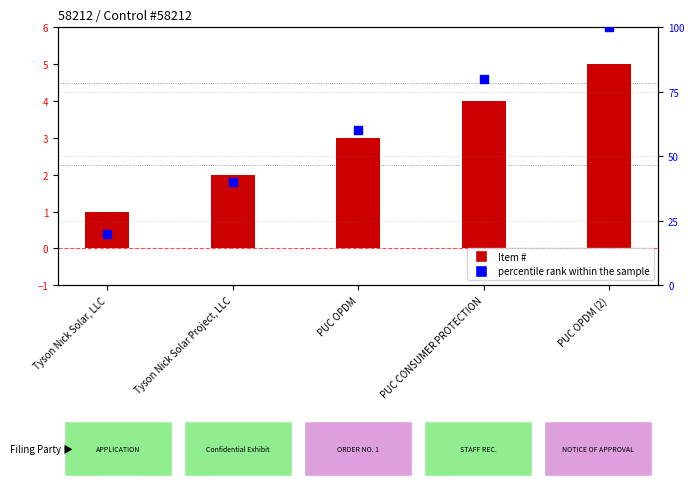

Which series has the largest Y range (max minus min)?

percentile rank within the sample